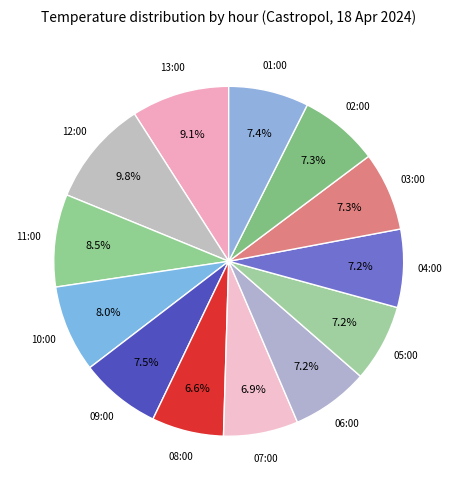

To the nearest percent, what is the average slice percentage?

8%